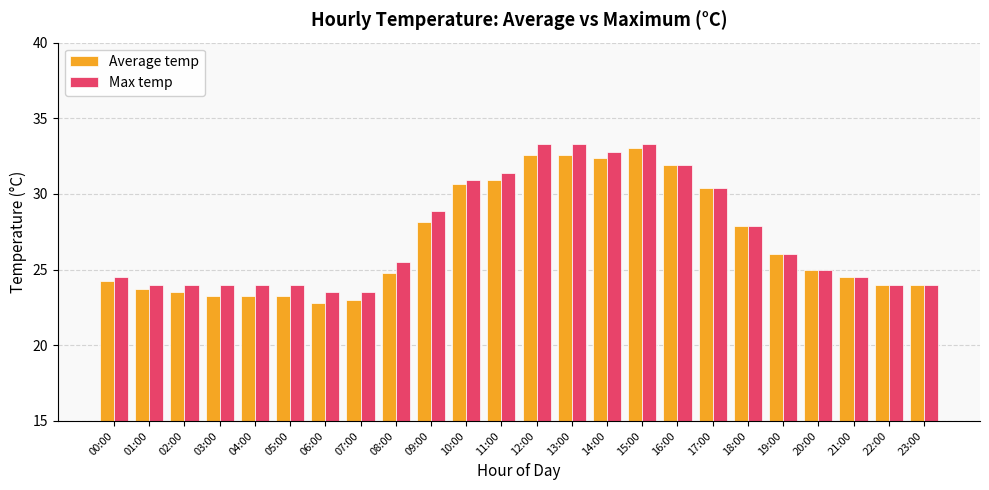

What is the sum of all Average temp values?

645.8